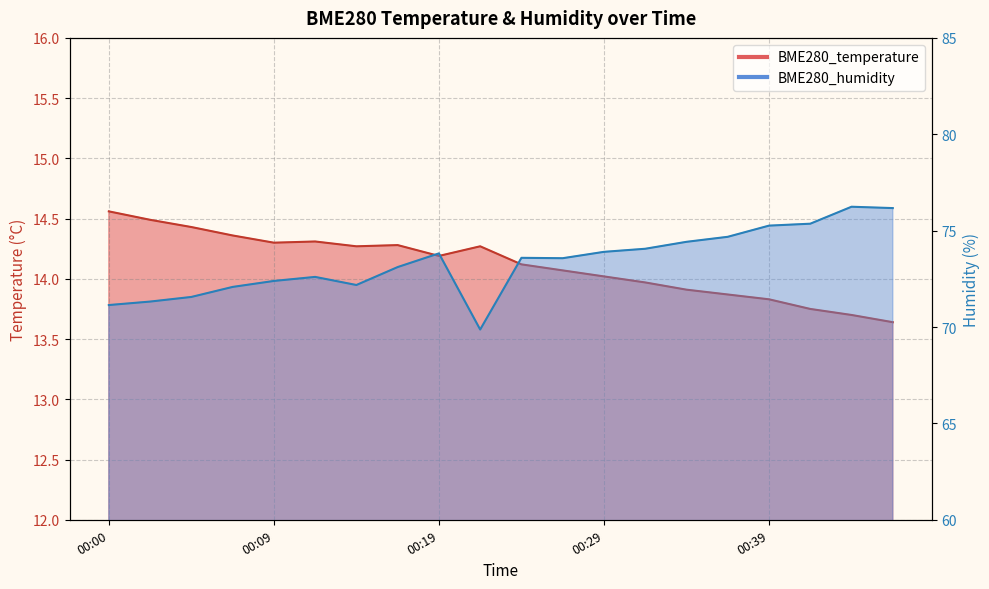

True or false: BME280_temperature has more than 2 points higher than both neighbors.

True